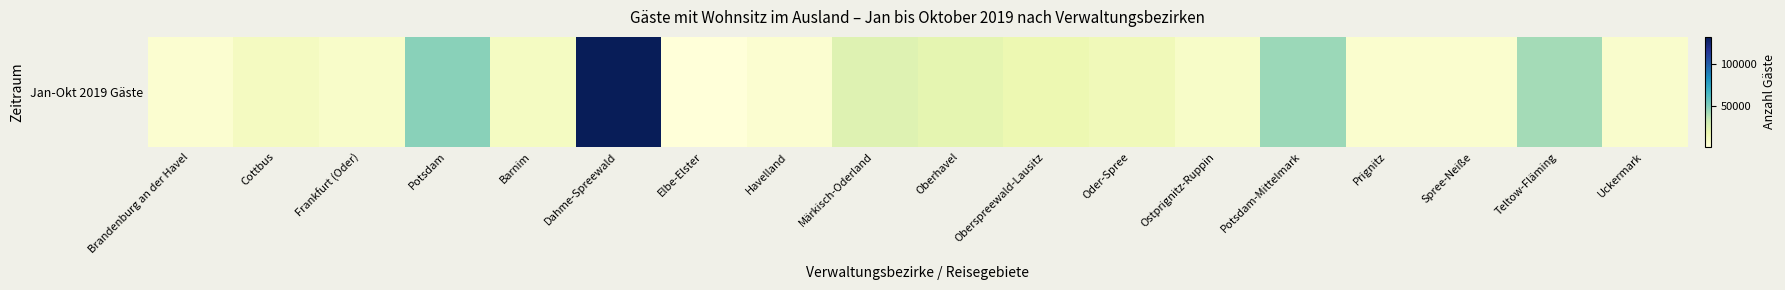

Where does the data first go above 11303?

Potsdam